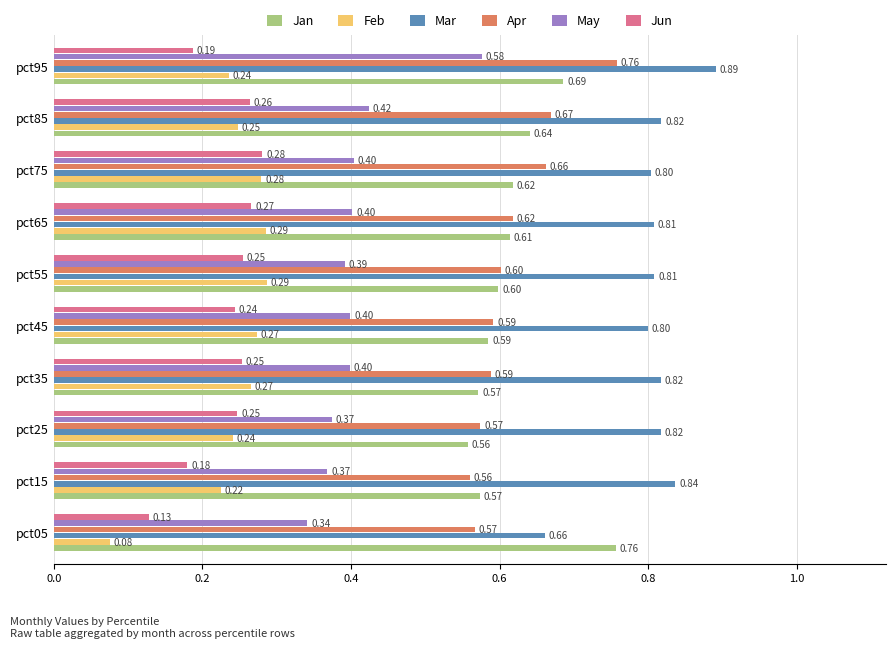

Is the value of Jan at pct45 greater than the value of Mar at pct45?

No